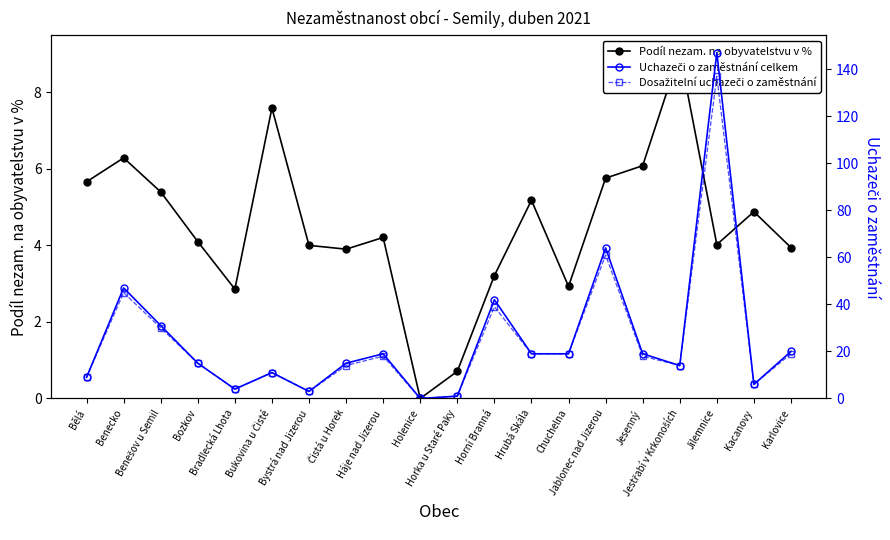

How many interior local peaks does the Podíl nezam. na obyvatelstvu v % series have?

6